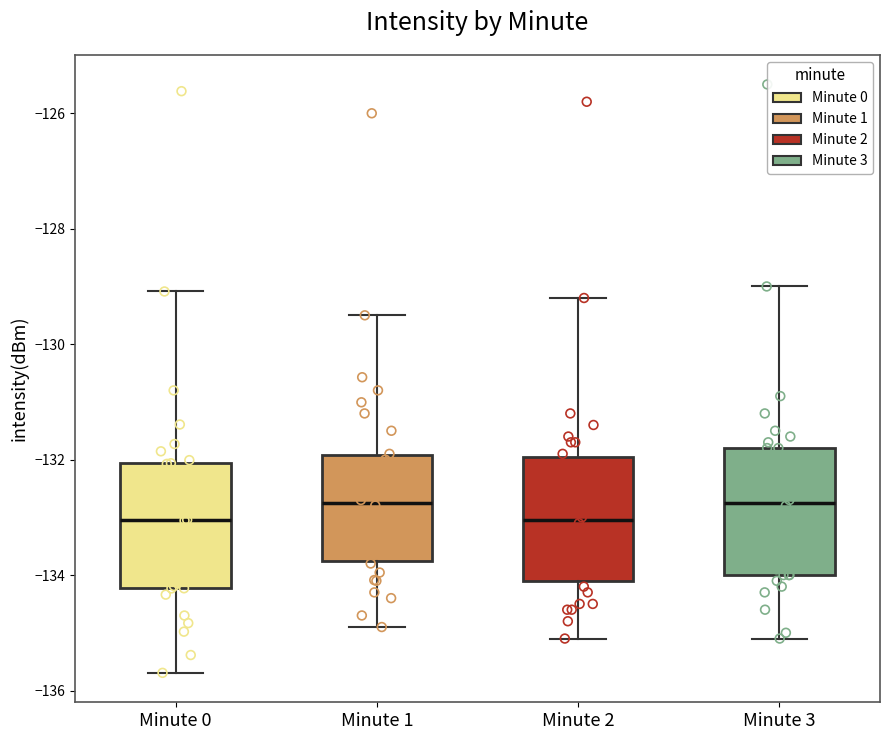

Reading left to right, transcribe this box plot: for each box, give where its median line is, the range the box spans, and where its two whiskers end, as read against the y-axis. The values are not printed on the chart, so give them approximately, as read against the axis.

Minute 0: median -133.0, box -134.2 to -132.0, whiskers -135.6 to -129.0
Minute 1: median -132.8, box -133.8 to -132.0, whiskers -135.0 to -129.4
Minute 2: median -133.0, box -134.0 to -132.0, whiskers -135.0 to -129.2
Minute 3: median -132.8, box -134.0 to -131.8, whiskers -135.0 to -129.0